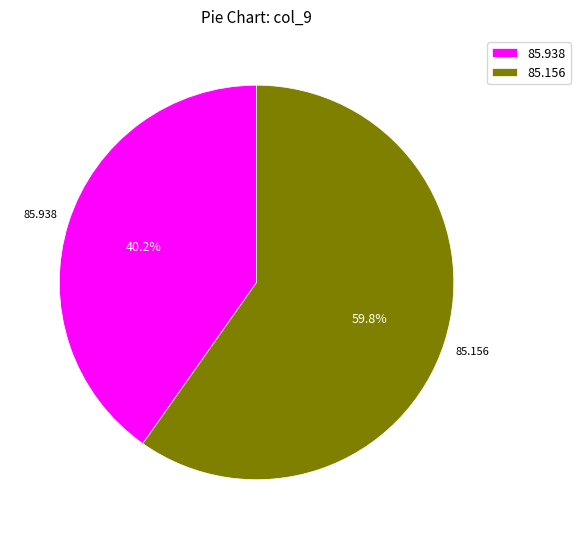

Is the sum of 85.938 and 85.156 greater than half?

Yes